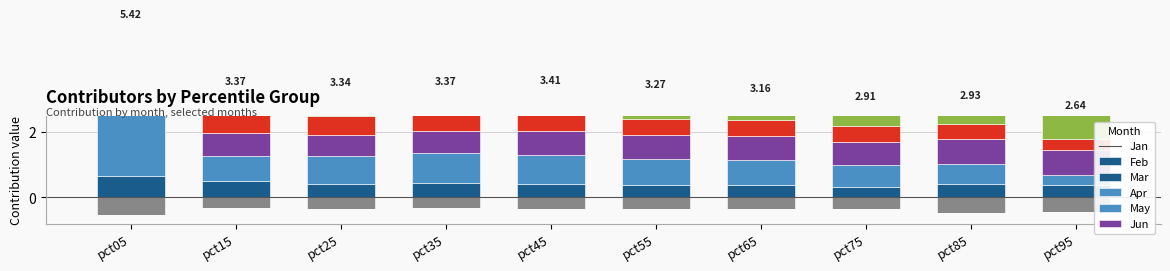

How many bars are there in each group?

6